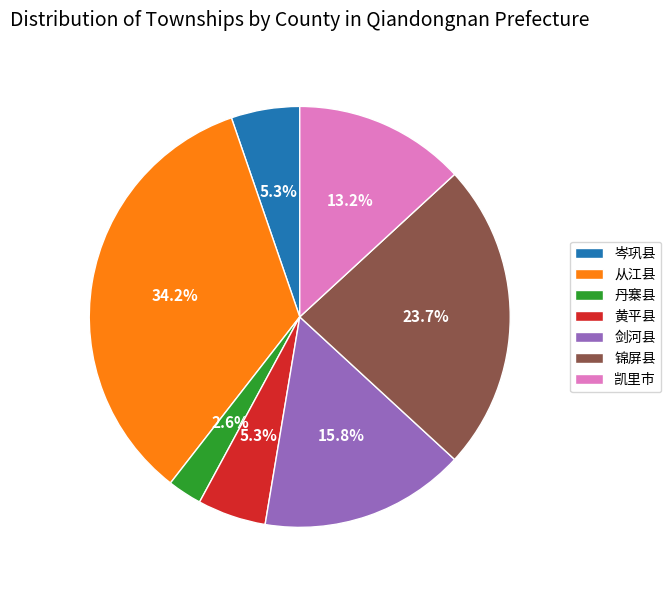

Does 凯里市 account for over 50% of the chart?

No